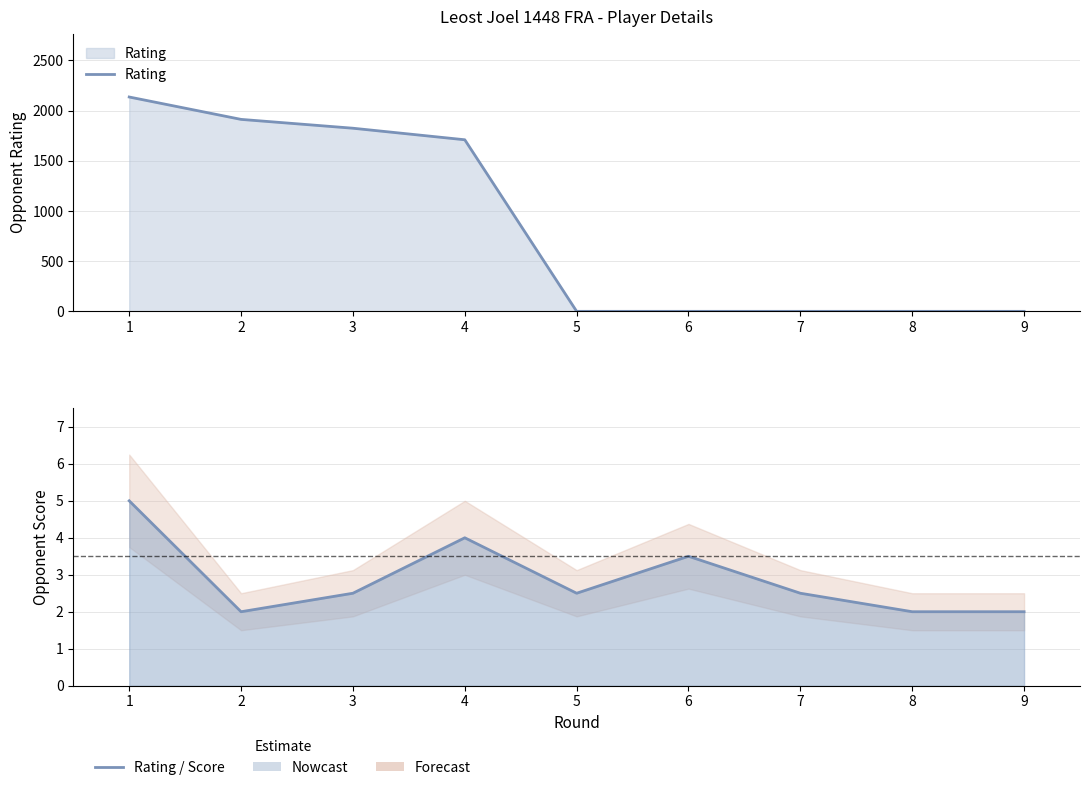

List the labels in order of value, largest first.

1, 2, 3, 4, 5, 6, 7, 8, 9